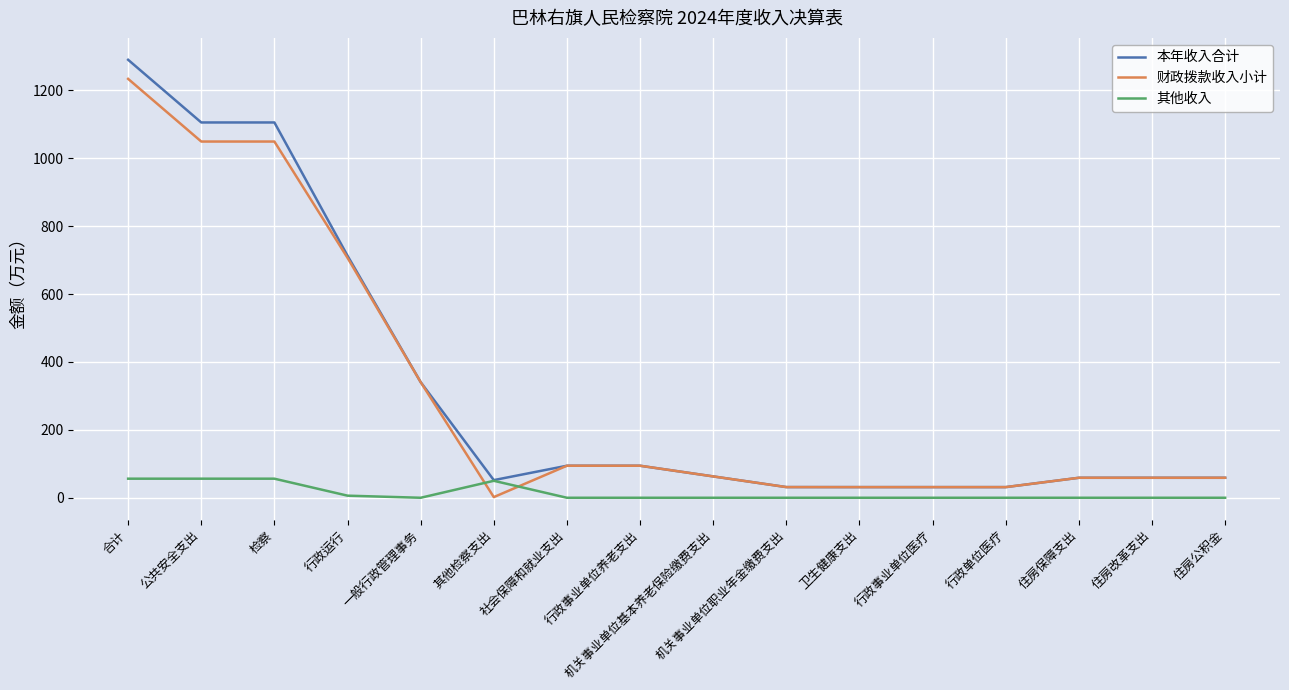

What is the total value across all series at 公共安全支出?

2210.9